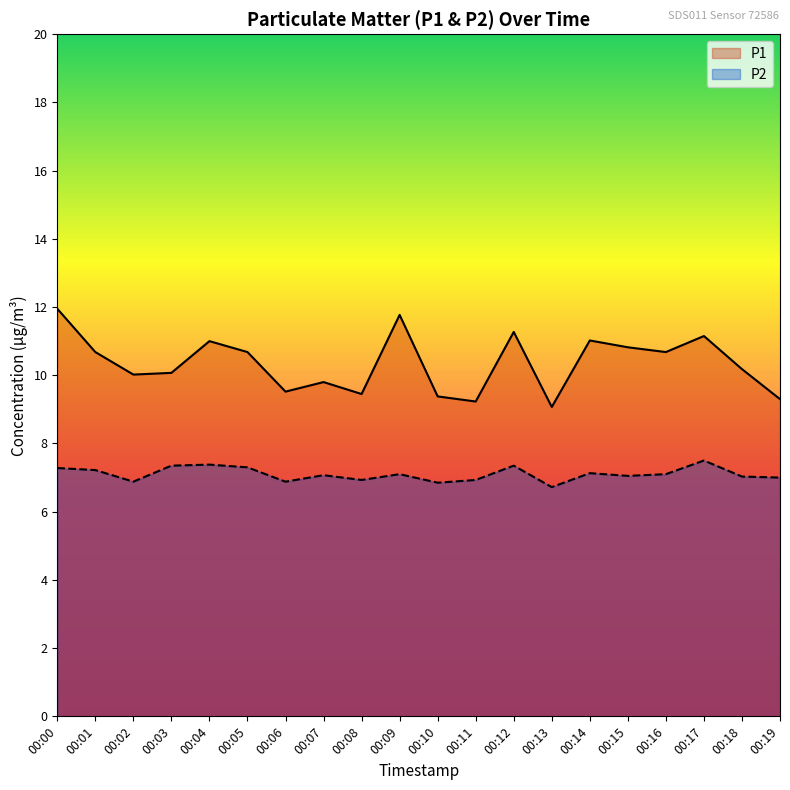

How many lines are shown in the chart?

2